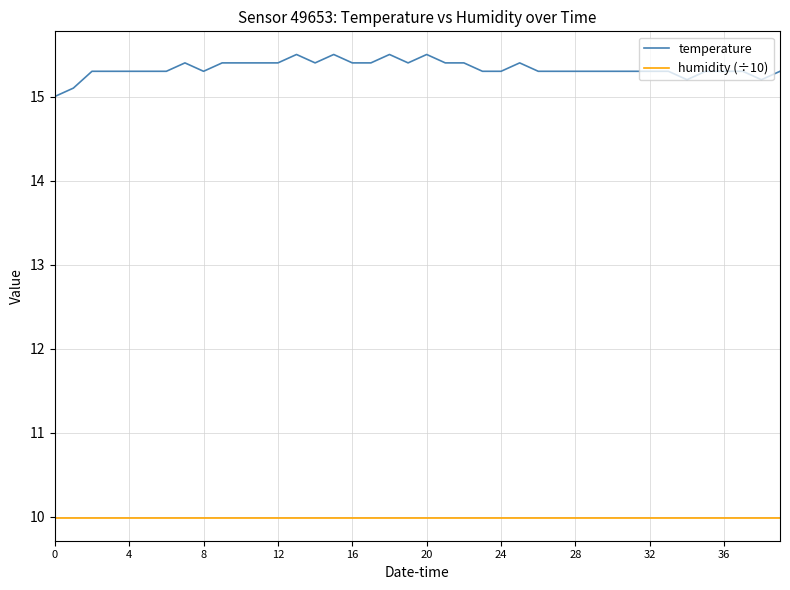

What is the lowest value of the humidity (÷10) series?

10.0